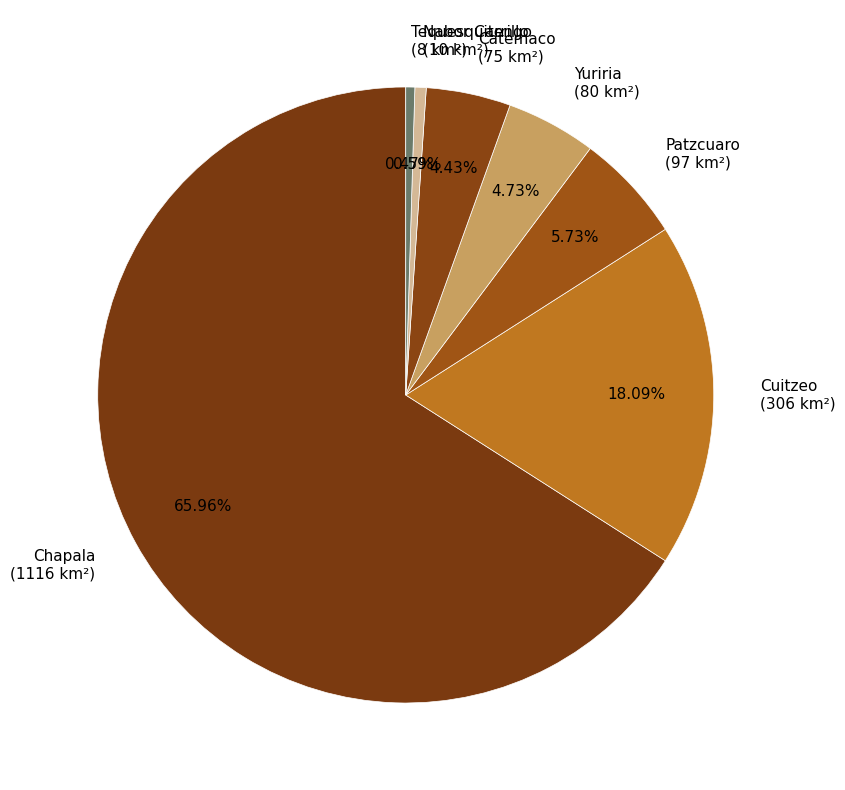

Do Nabor Carrillo and Chapala together represent more than half of the pie?

Yes